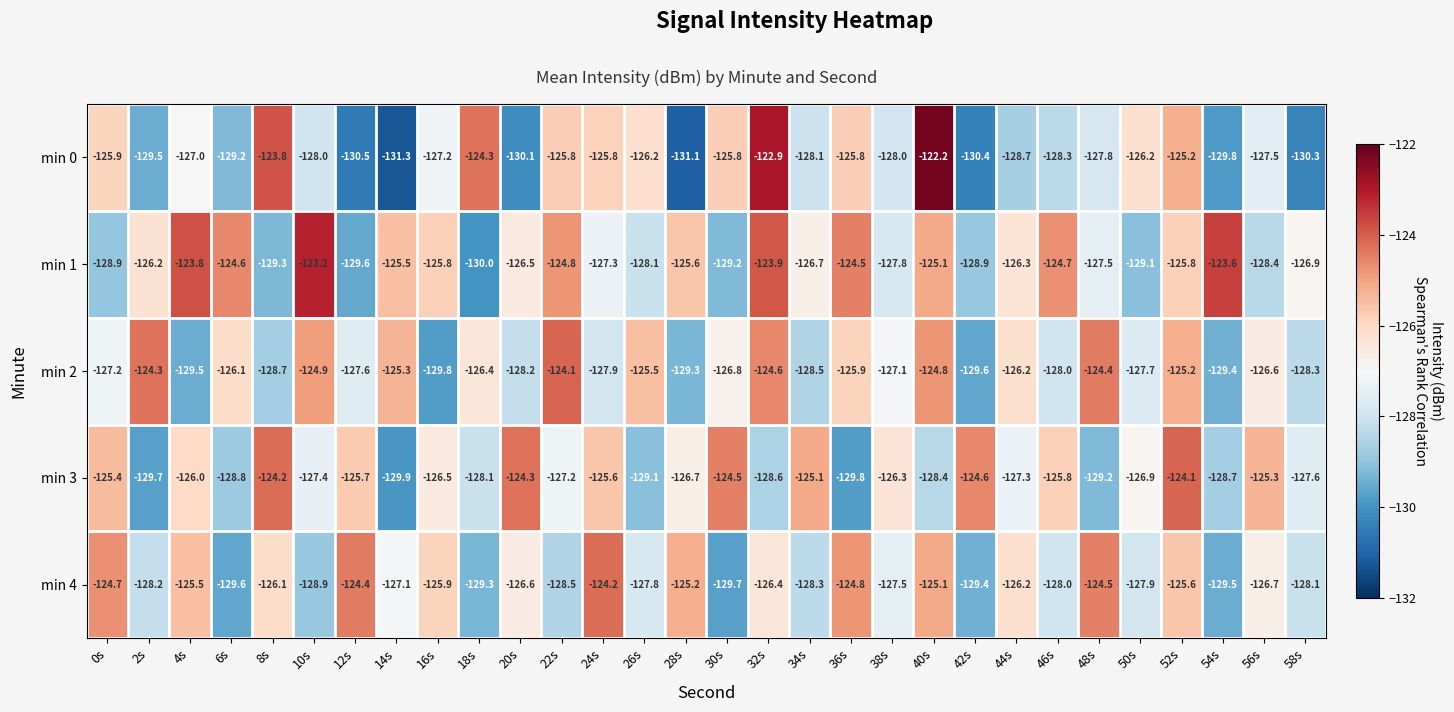

What is the sum of all min 1 values?

-3797.6